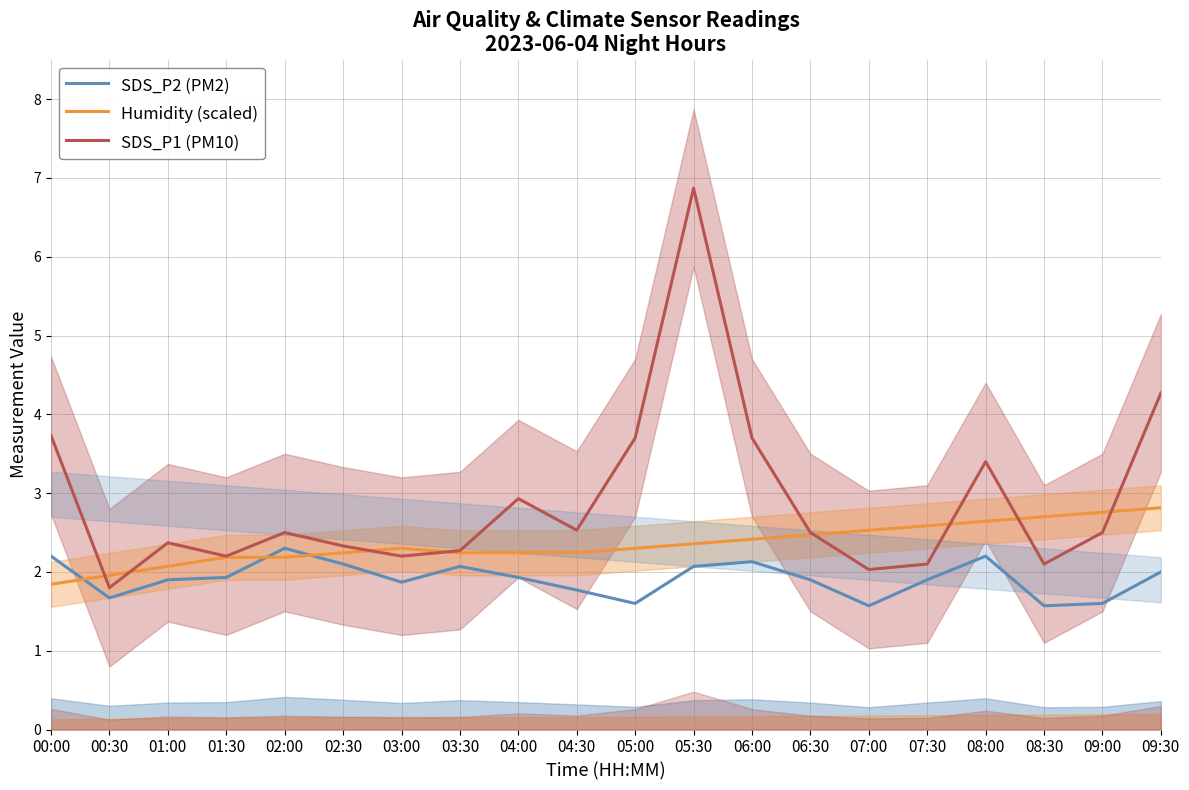

Which series has the widest spread of values?

SDS_P1 (PM10)